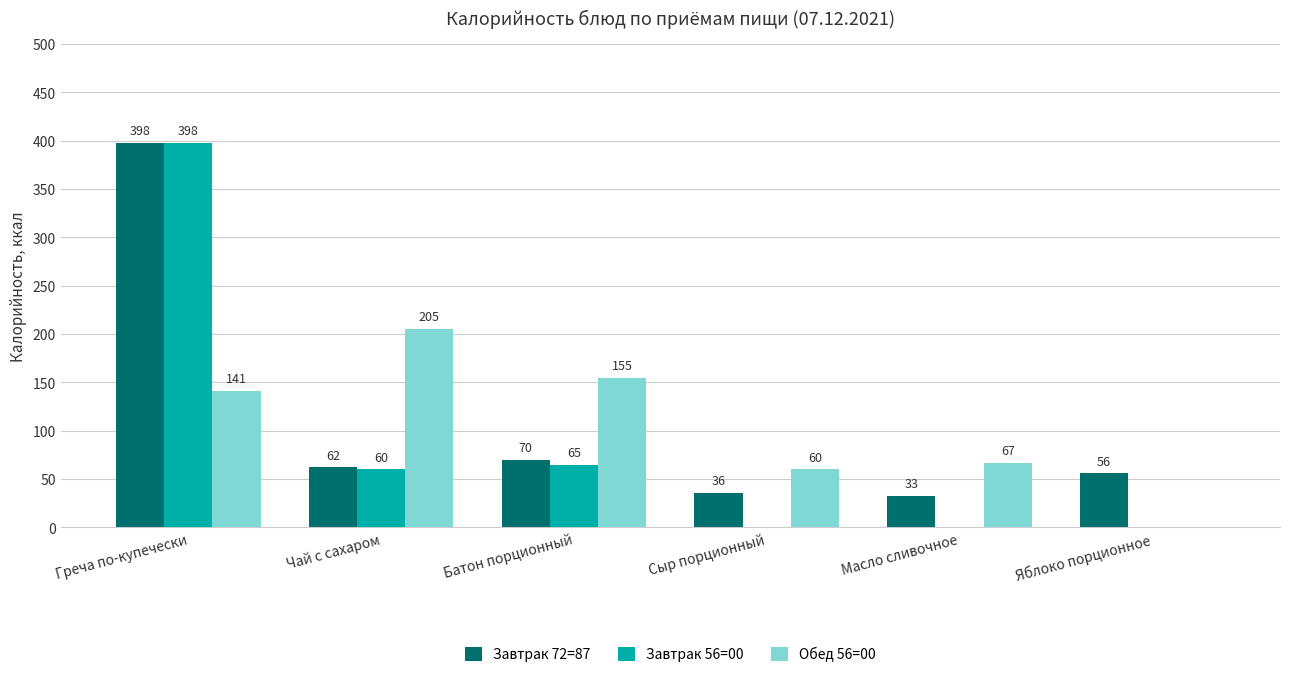

Which series has the widest spread of values?

Завтрак 56=00